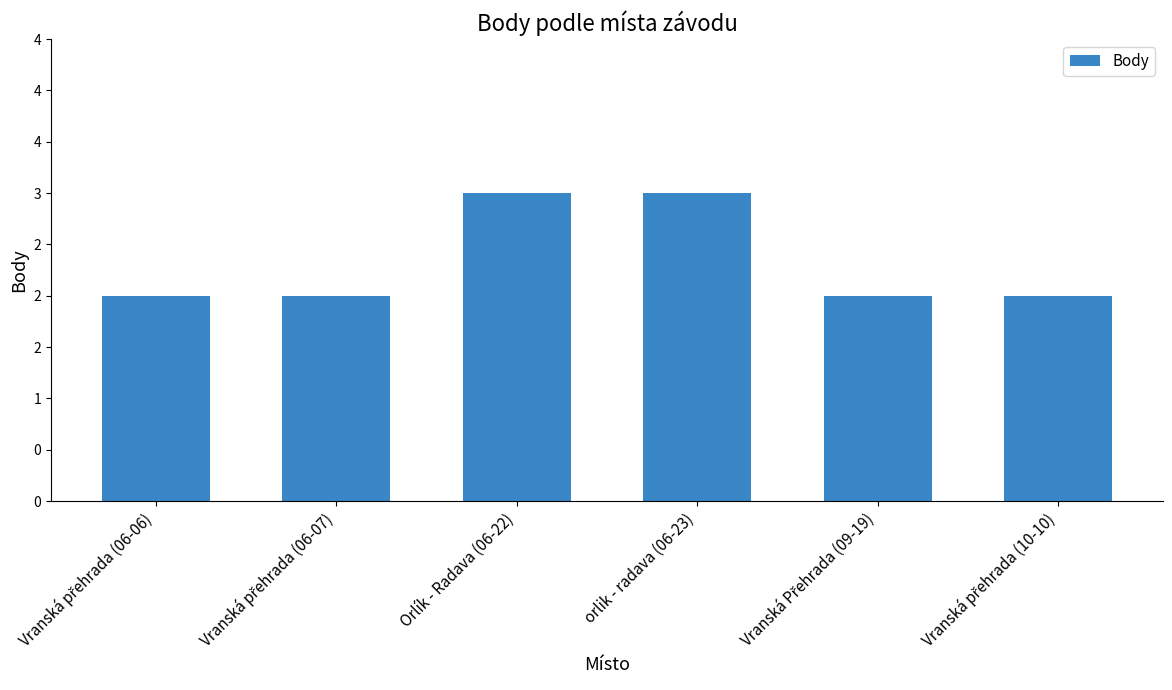

What is the maximum value shown in the chart?

3